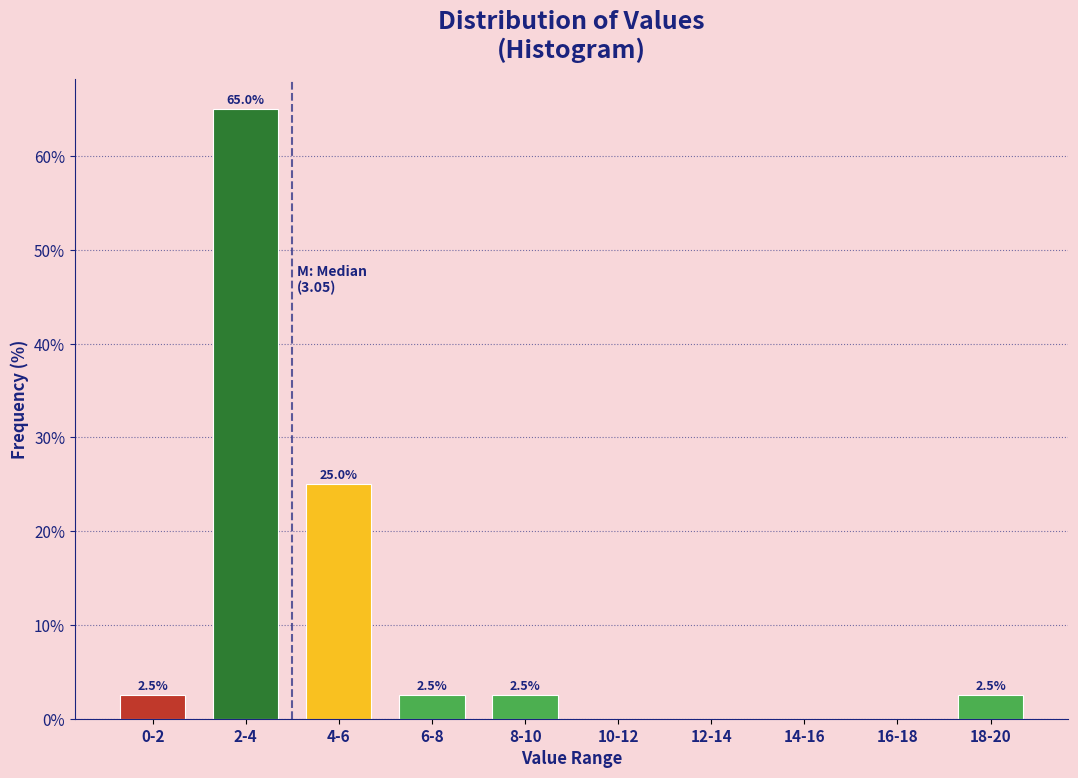

Reading right to left, extract all data points from this chart.

18-20=2.5	16-18=0.0	14-16=0.0	12-14=0.0	10-12=0.0	8-10=2.5	6-8=2.5	4-6=25.0	2-4=65.0	0-2=2.5